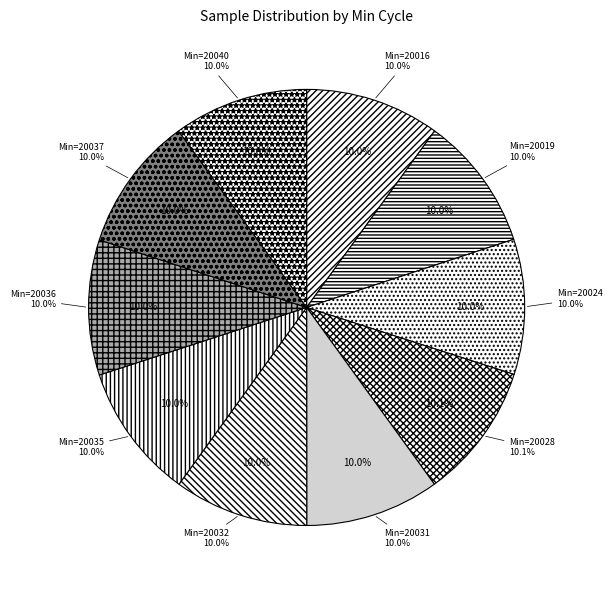

Which slice is the largest?

20028